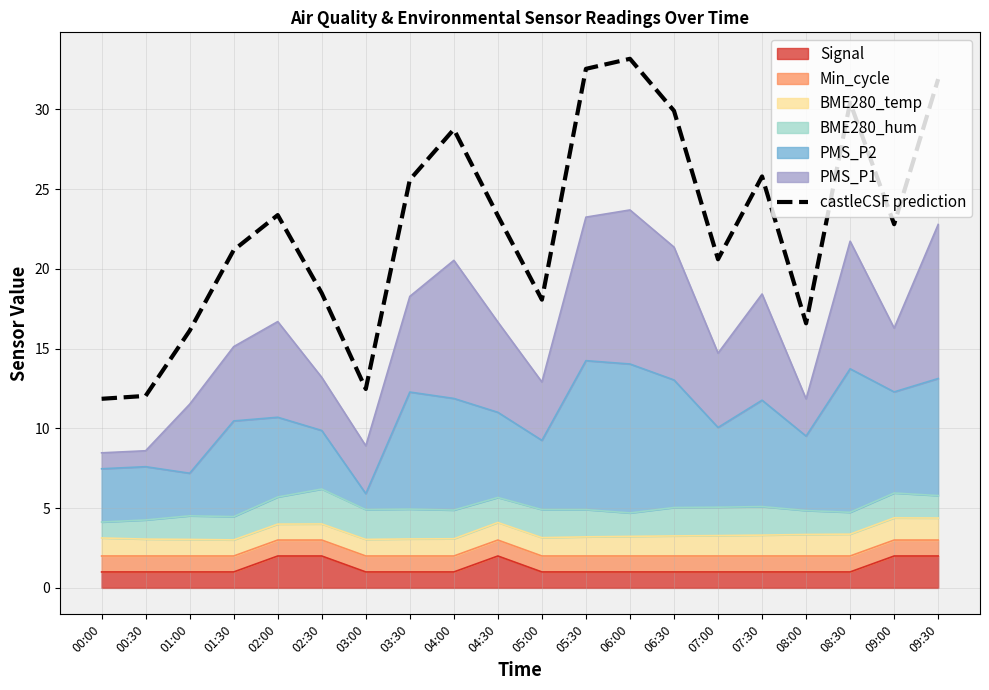

What is the difference between the values at 05:30 and 08:00?

16.0